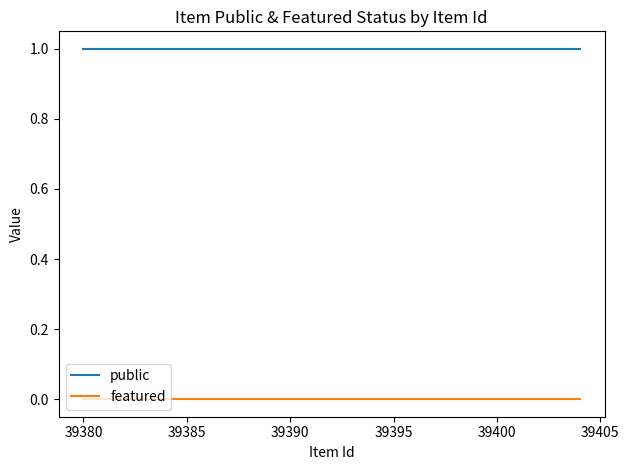

What is the minimum value for public?

1